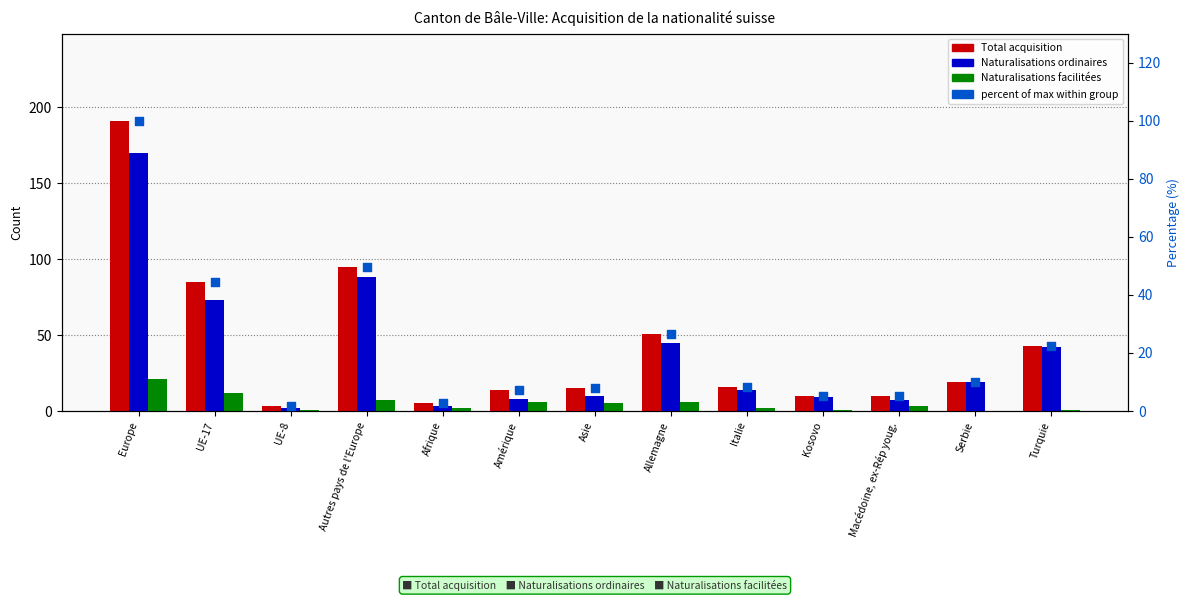

Which series reaches the maximum Y coordinate?

Total acquisition